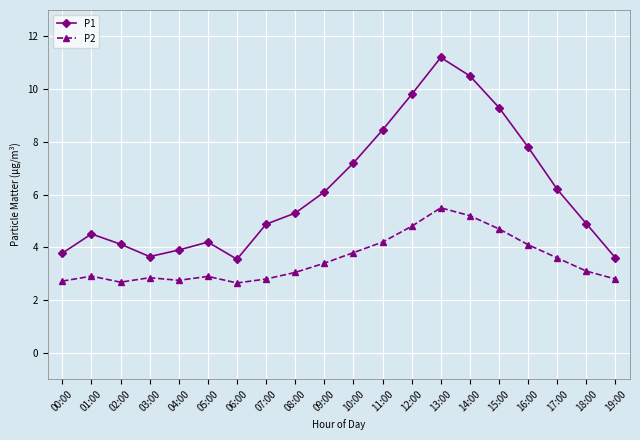

How many lines are shown in the chart?

2